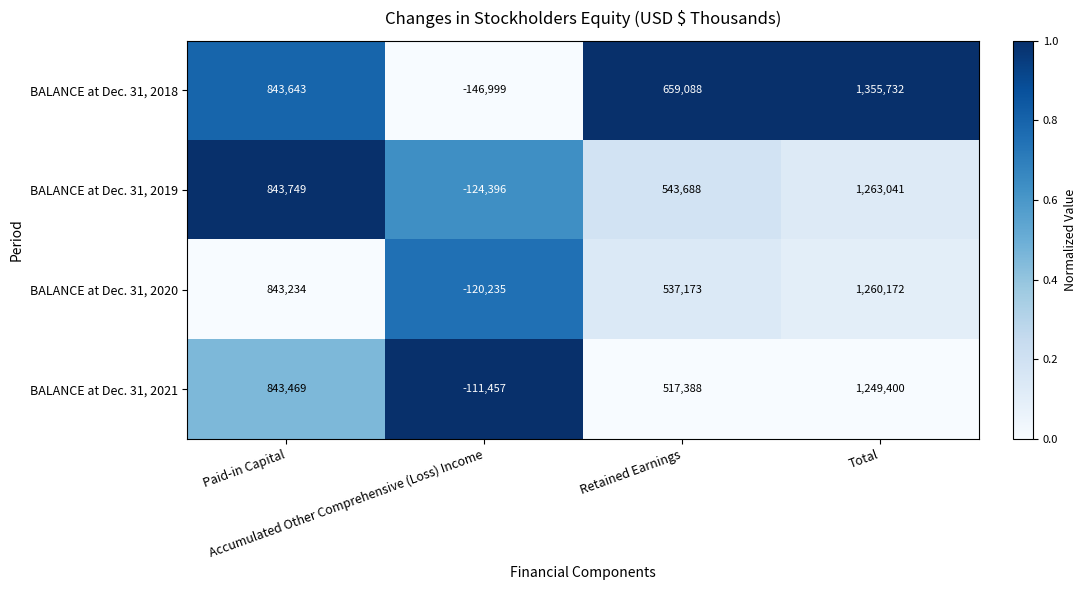

At how many categories does at least one series exceed 0?

3